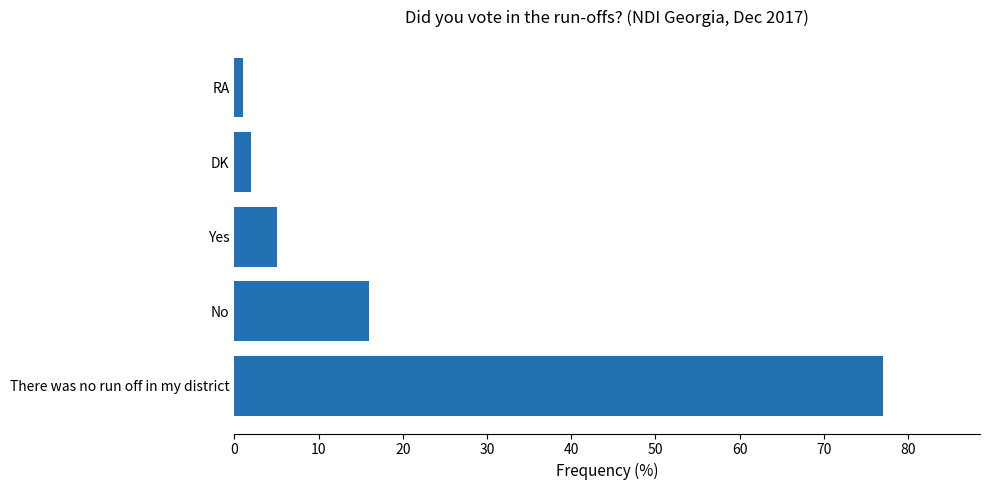

How many bars are there in total?

5